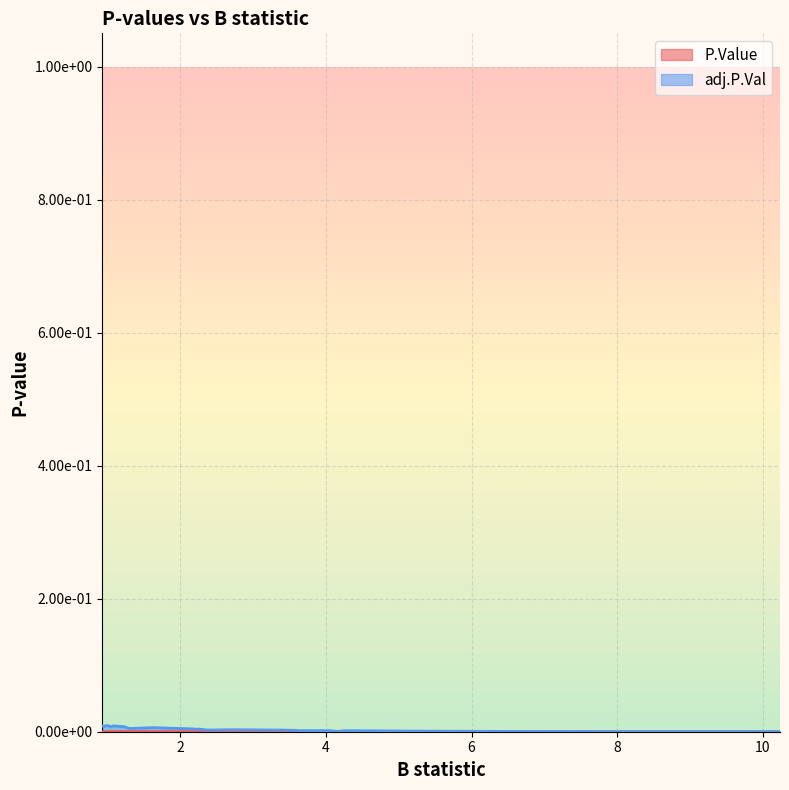

True or false: P.Value and adj.P.Val intersect in this chart.

False